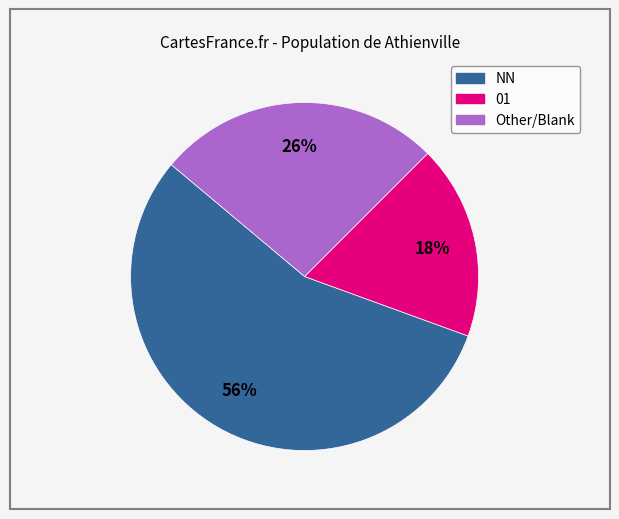

To the nearest percent, what is the combined percentage of NN and Other?

82%